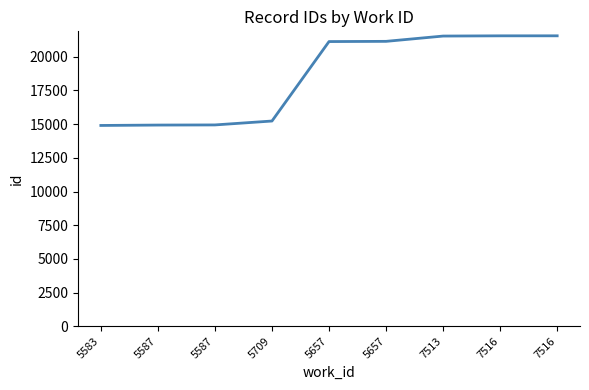

Reading left to right, what are all the values shown in this chart?

5583=14904	5587=14933	5587=14943	5709=15233	5657=21131	5657=21147	7513=21540	7516=21557	7516=21558